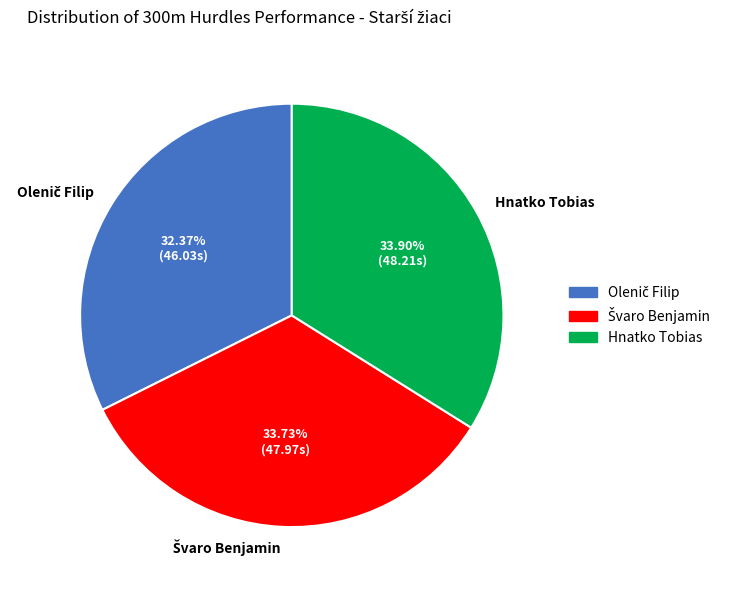

Is Hnatko Tobias the majority of the pie?

No